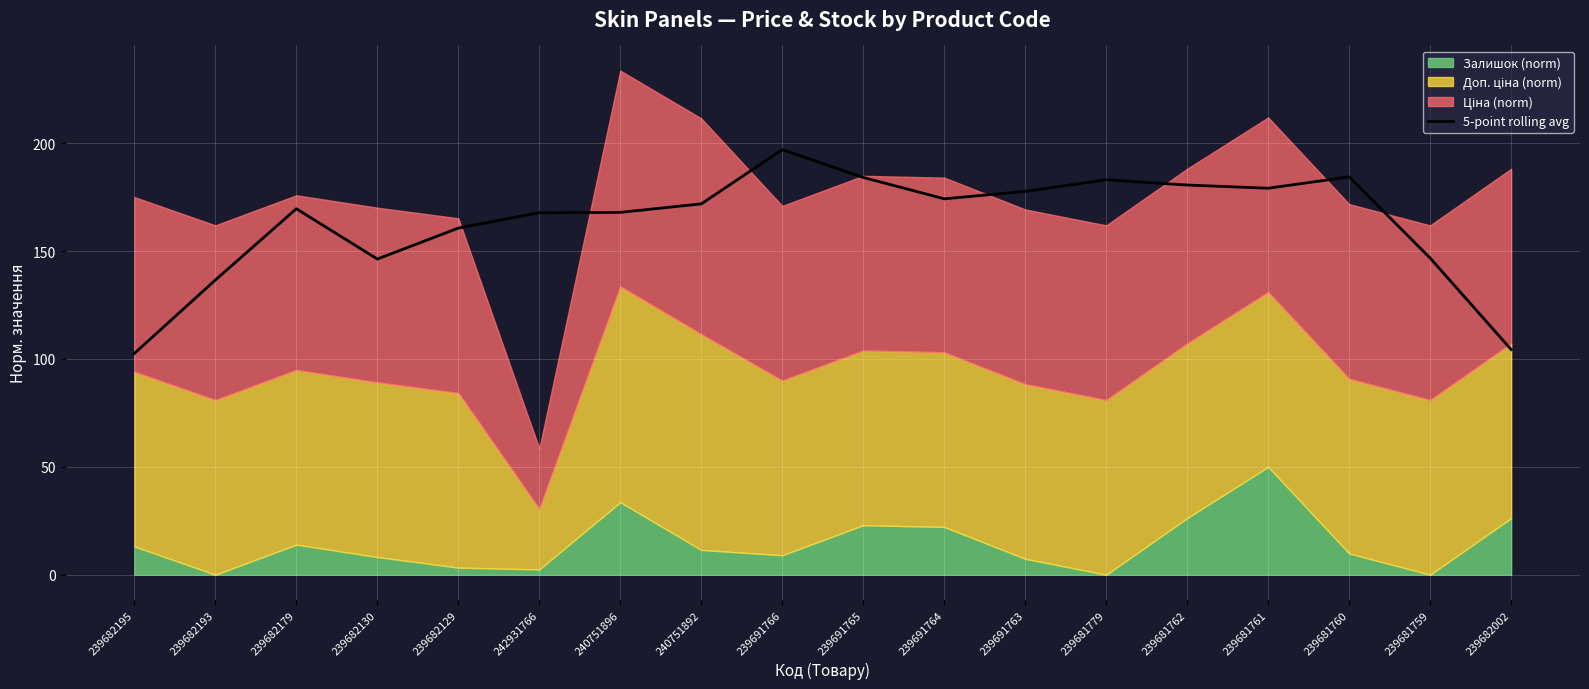

At which label does the data first exceed 171?

240751892